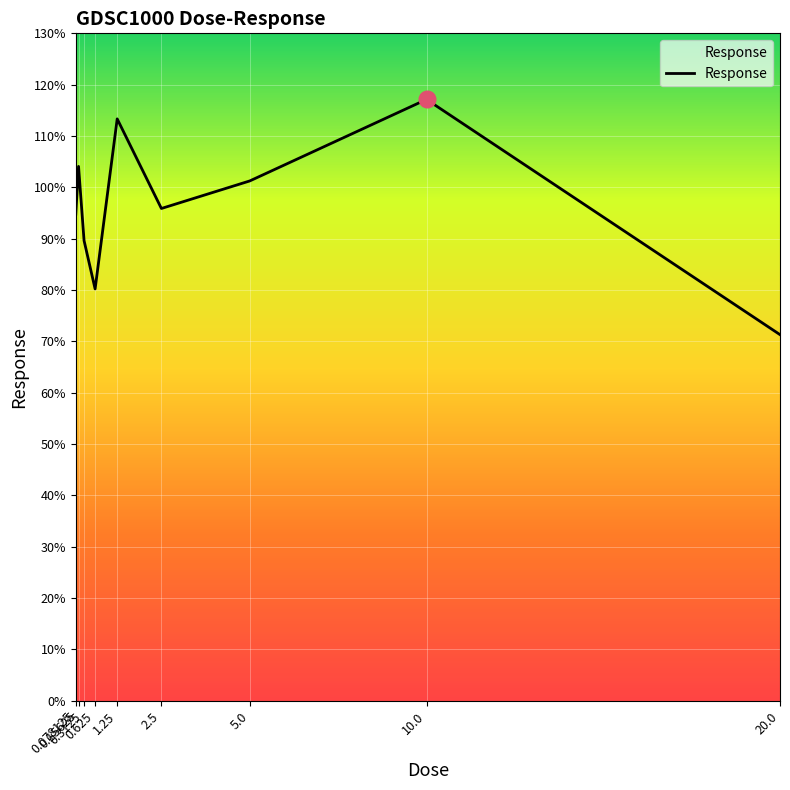

What is the greatest value displayed?

117.1